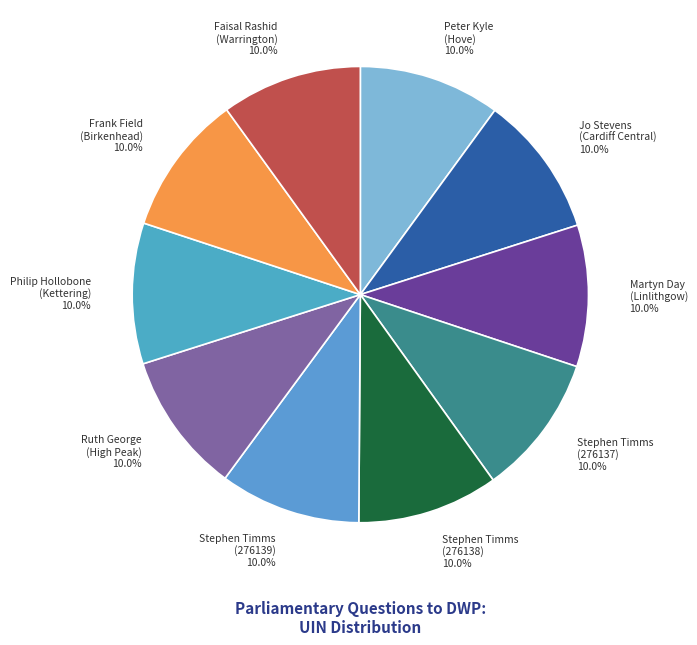

Is there any slice that represents more than half of the pie?

No